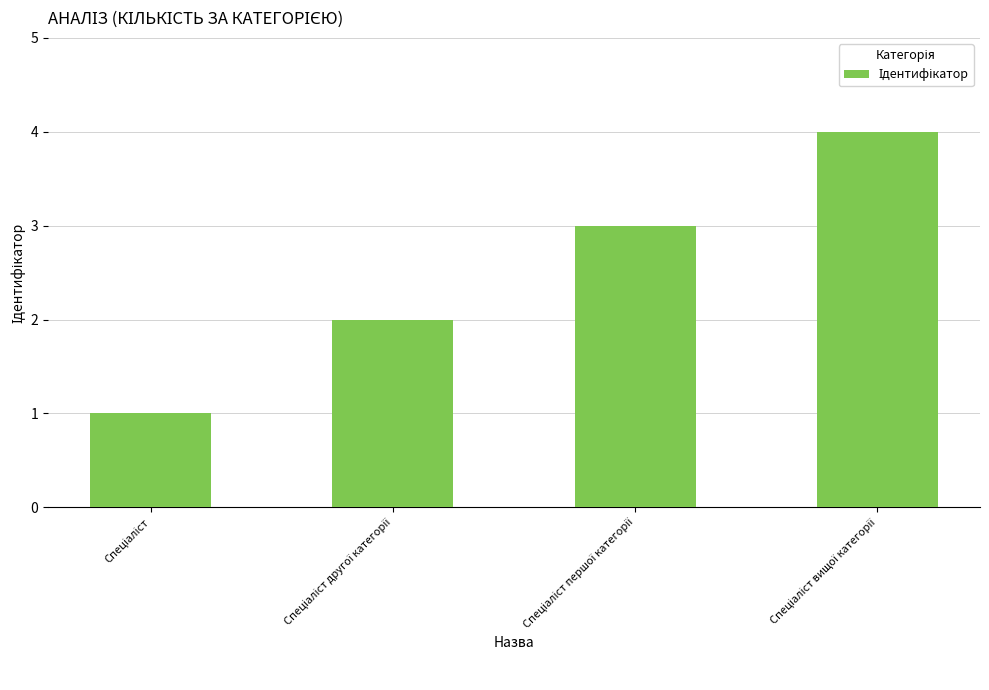

What is the maximum value shown in the chart?

4